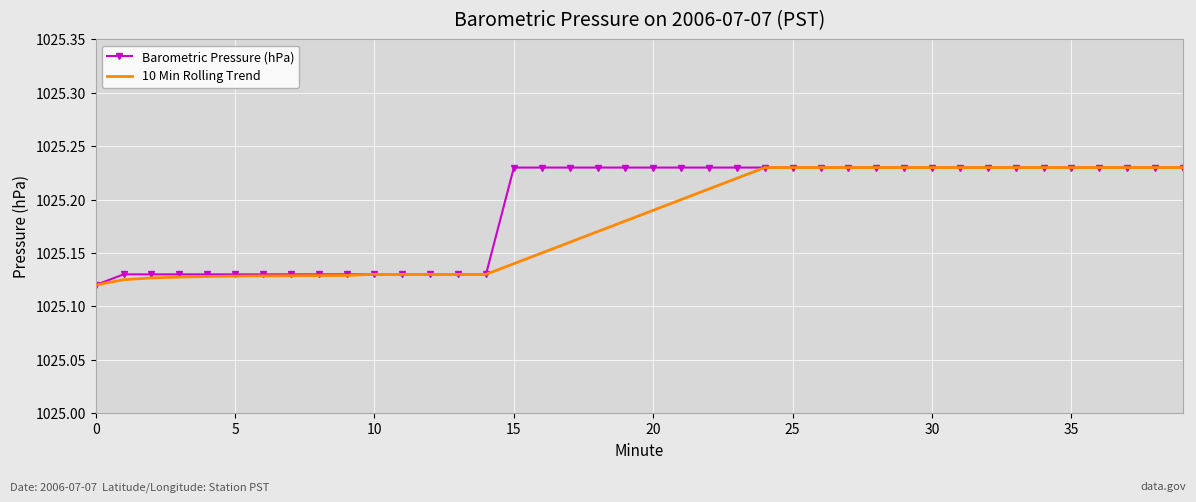

How many 10 Min Rolling Trend values are between 1025 and 1026?

40